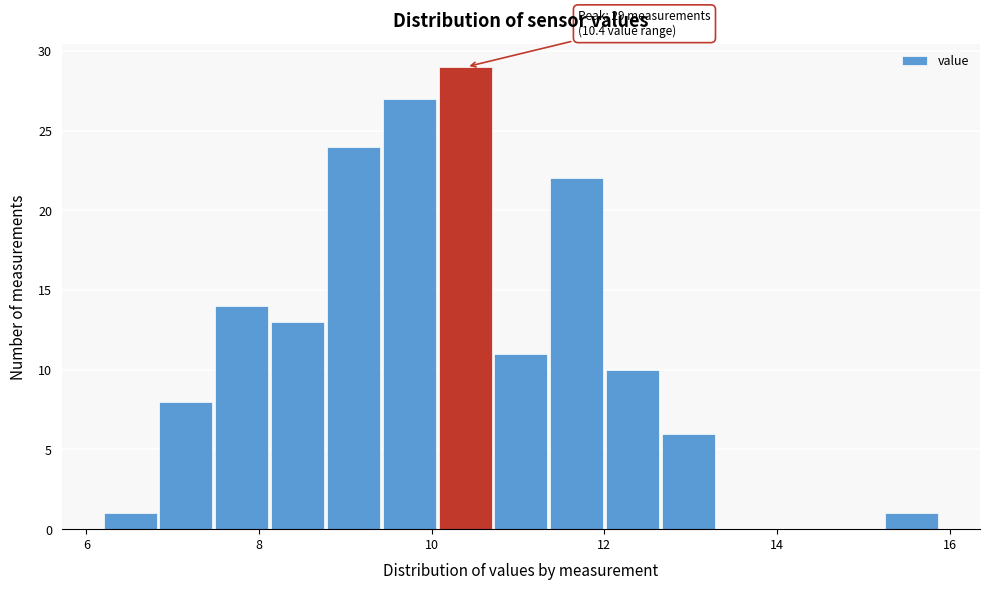

Read against the x-axis, roughly where is the centre of the tallest bar?

10.4